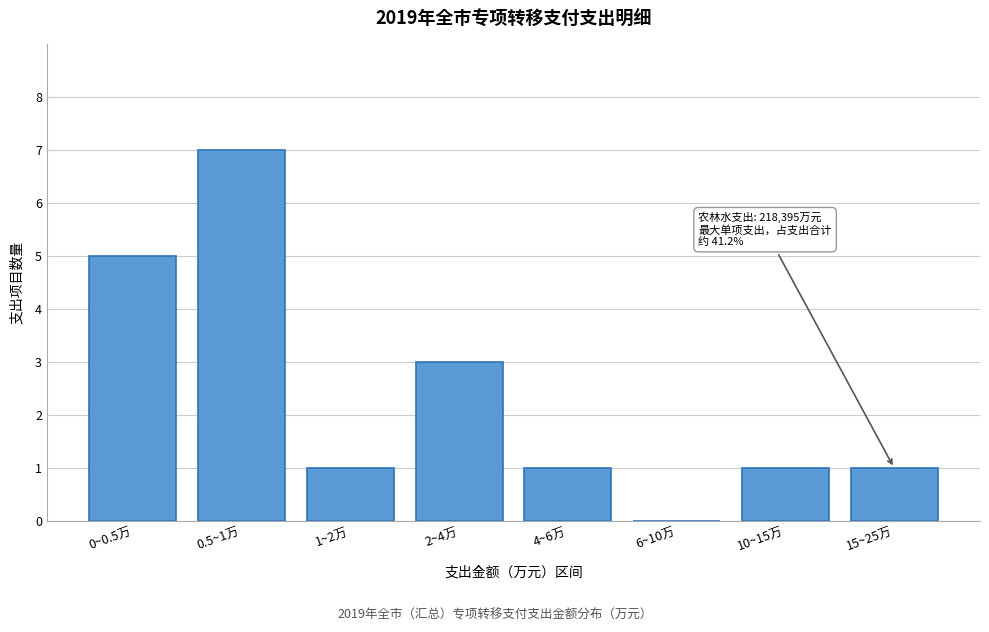

Reading right to left, extract all data points from this chart.

15~25万=1	10~15万=1	6~10万=0	4~6万=1	2~4万=3	1~2万=1	0.5~1万=7	0~0.5万=5